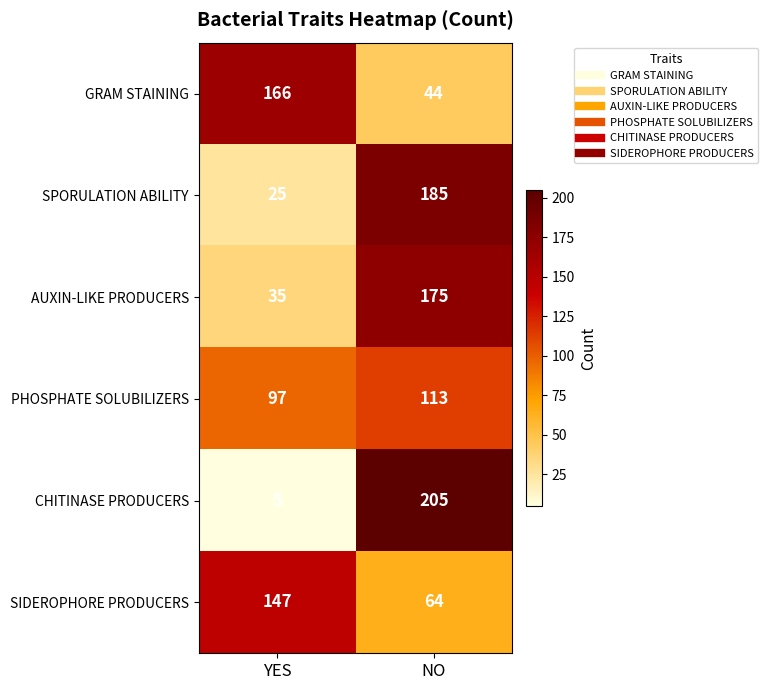

The GRAM STAINING series shows 166 at YES. True or false?

True